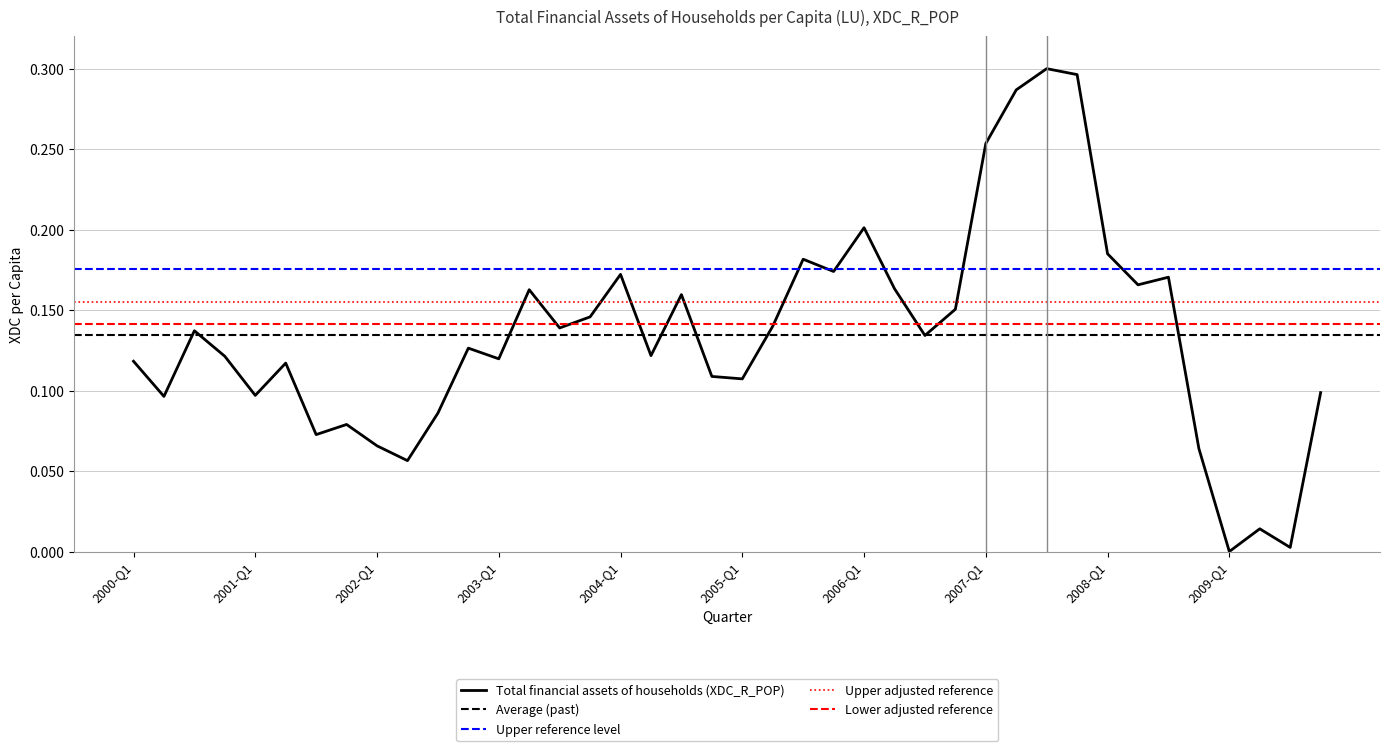

What is the maximum value shown in the chart?

0.3